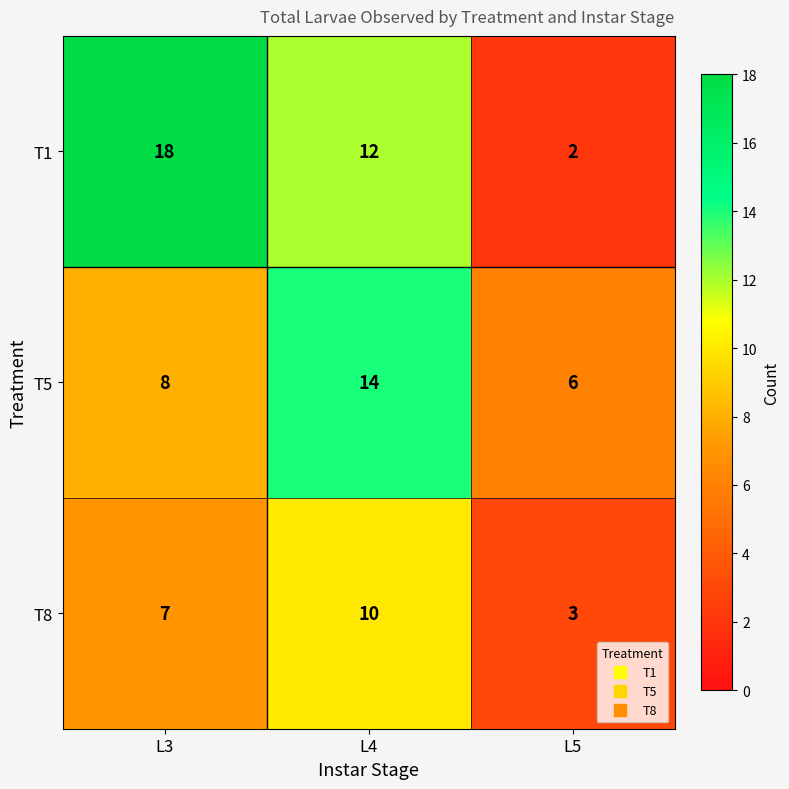

Reading right to left, transcribe all the data shown in this chart.

T1: L5=2	L4=12	L3=18
T5: L5=6	L4=14	L3=8
T8: L5=3	L4=10	L3=7